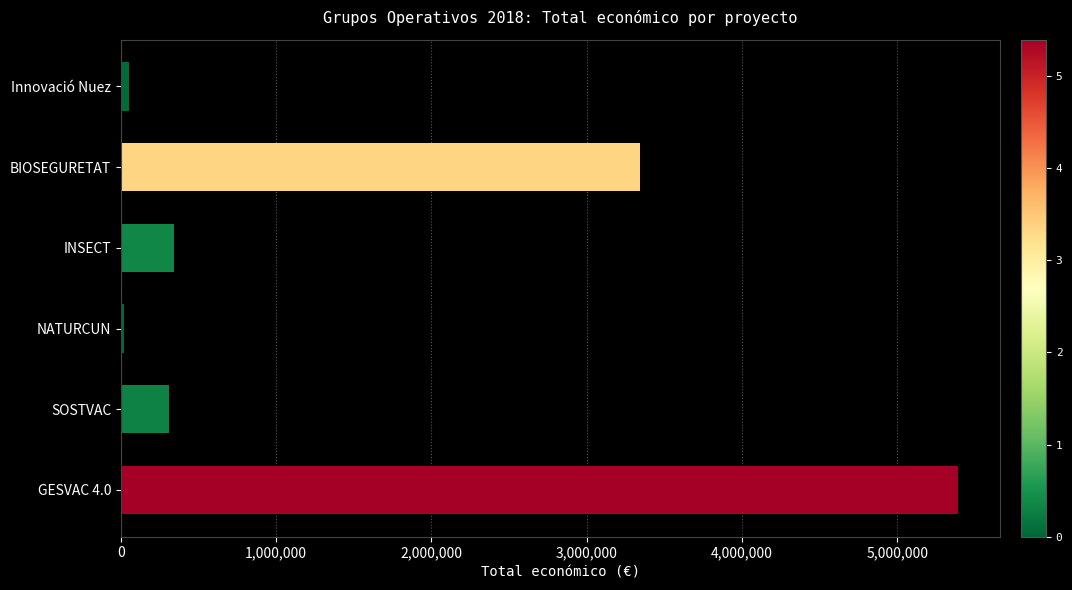

Is it true that the value at INSECT is 344243?

True